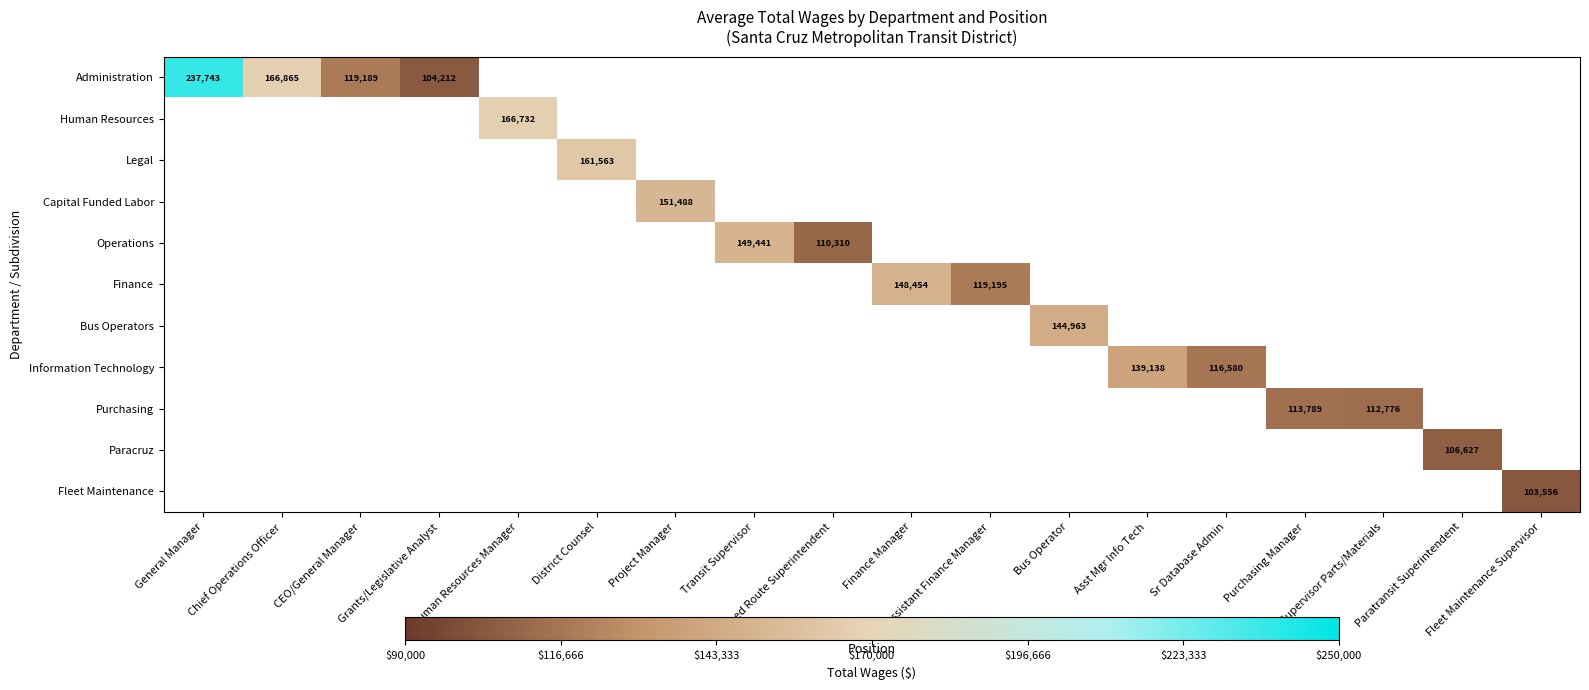

Which category has the highest value across all series?

General Manager